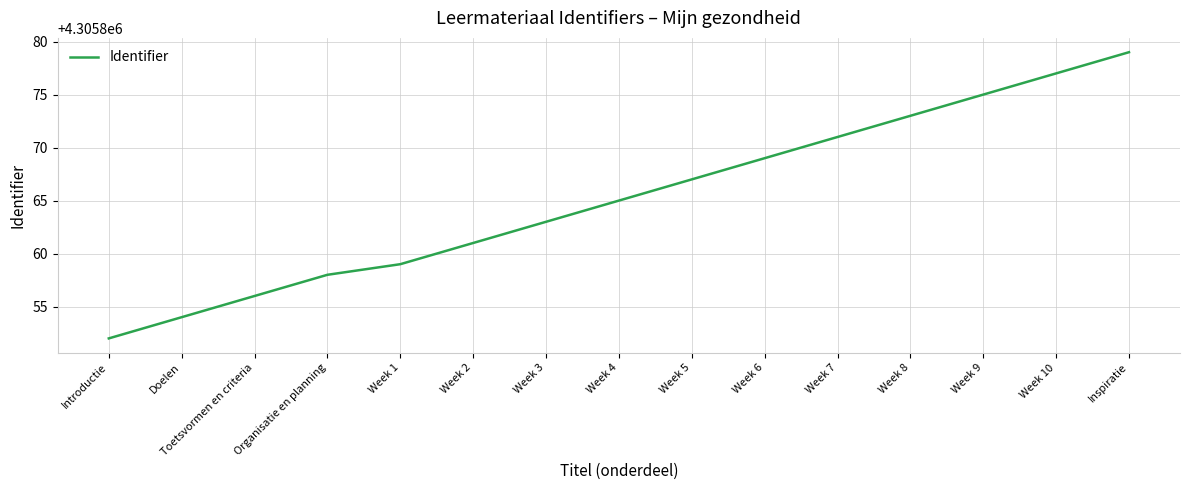

What is the difference between the second highest and second lowest values?

23